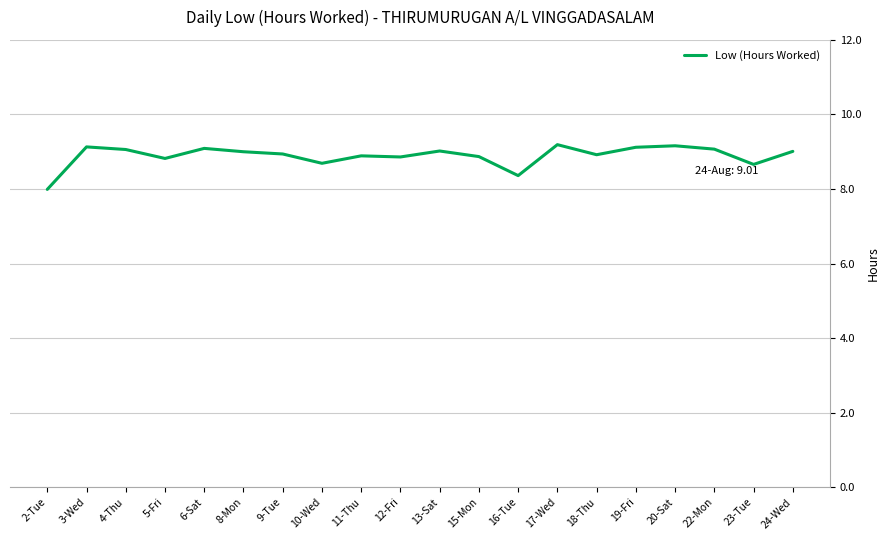

What position from the left is 4-Thu?

3